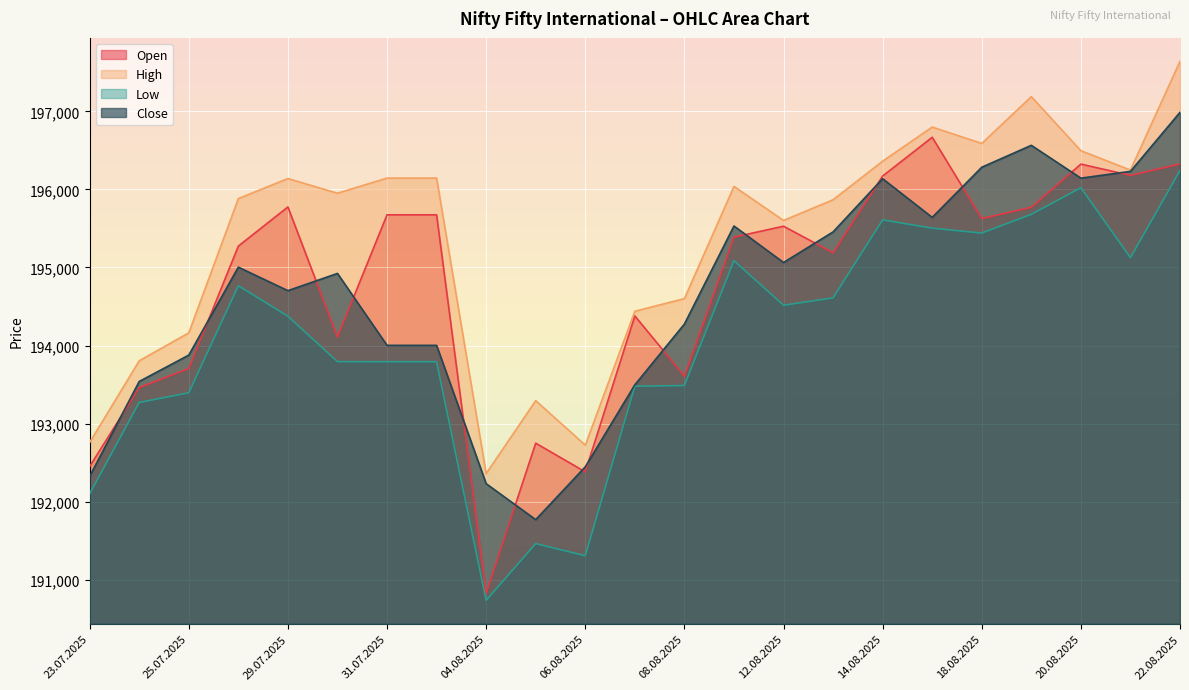

What is the label of the 16th point from the left?

13.08.2025